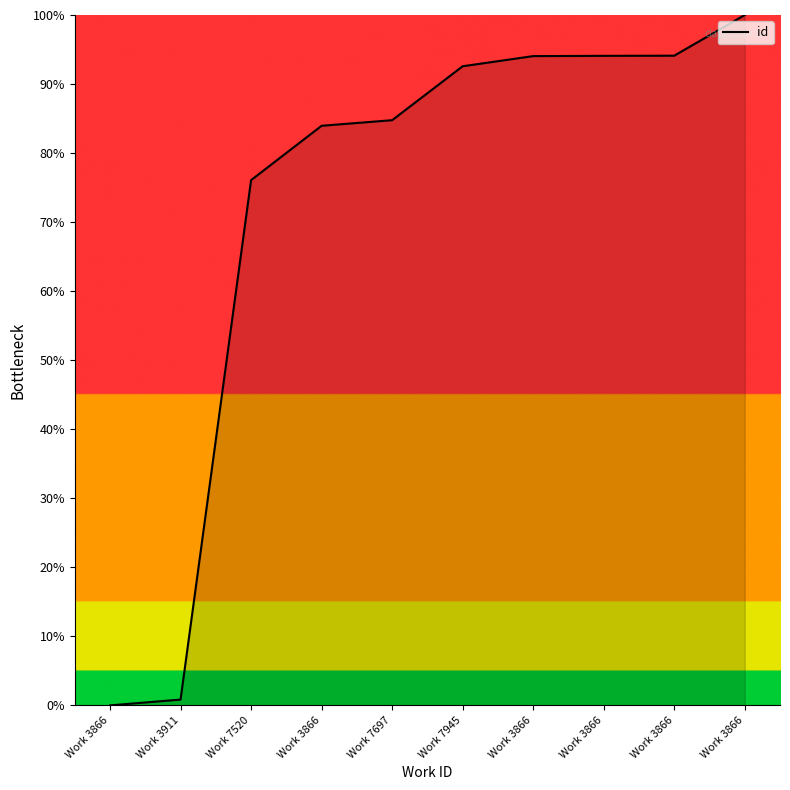

Which category has the lowest value across all series?

Work 3866